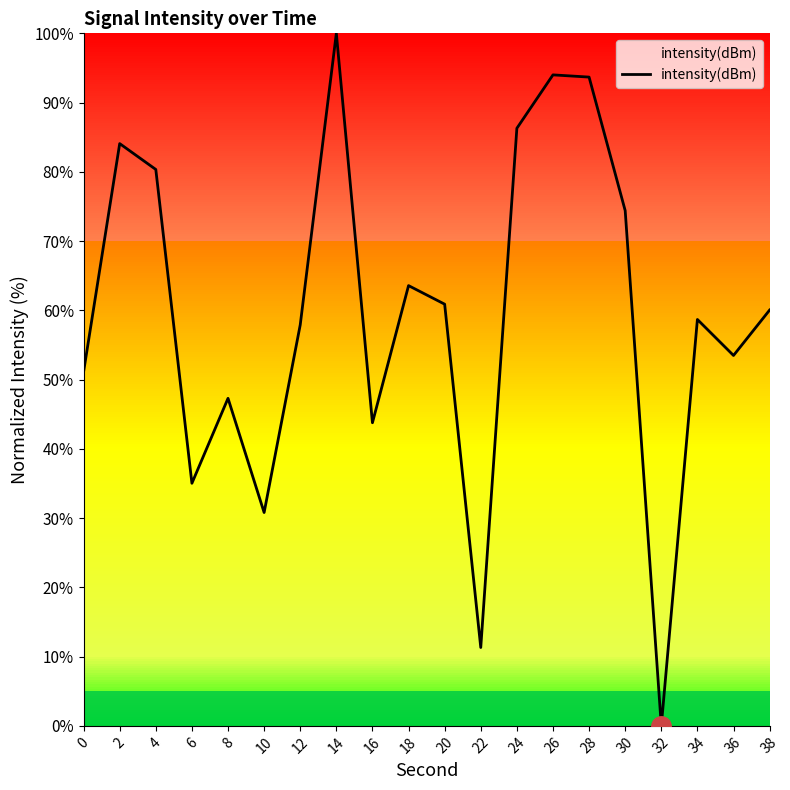

Where is the first local maximum?

2